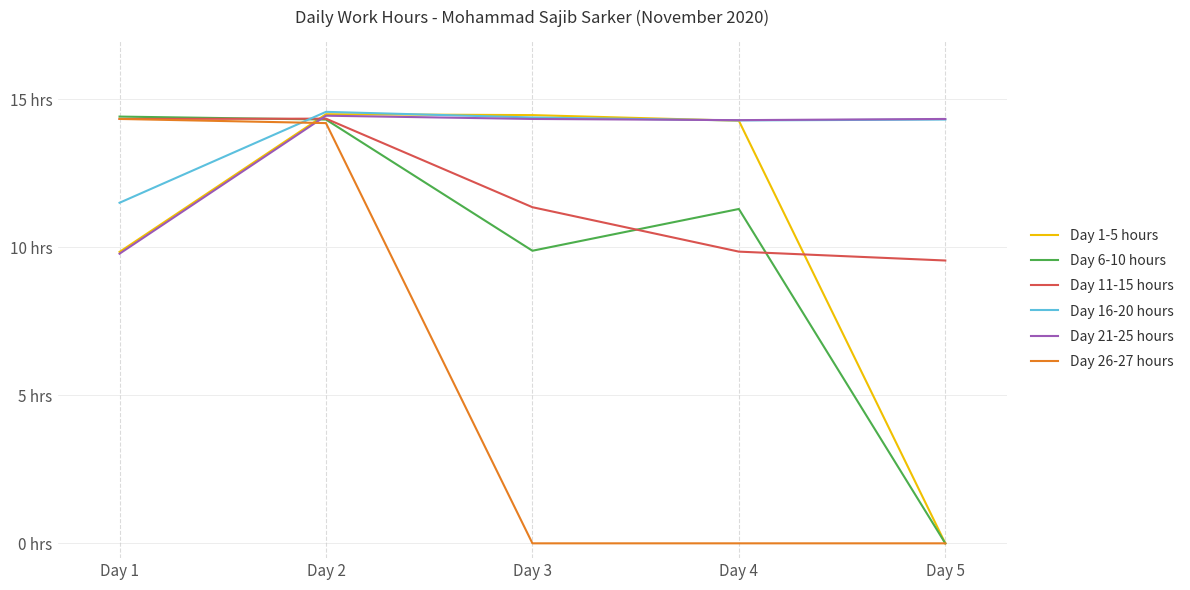

What are all the series names shown in the legend?

Day 1-5 hours, Day 6-10 hours, Day 11-15 hours, Day 16-20 hours, Day 21-25 hours, Day 26-27 hours